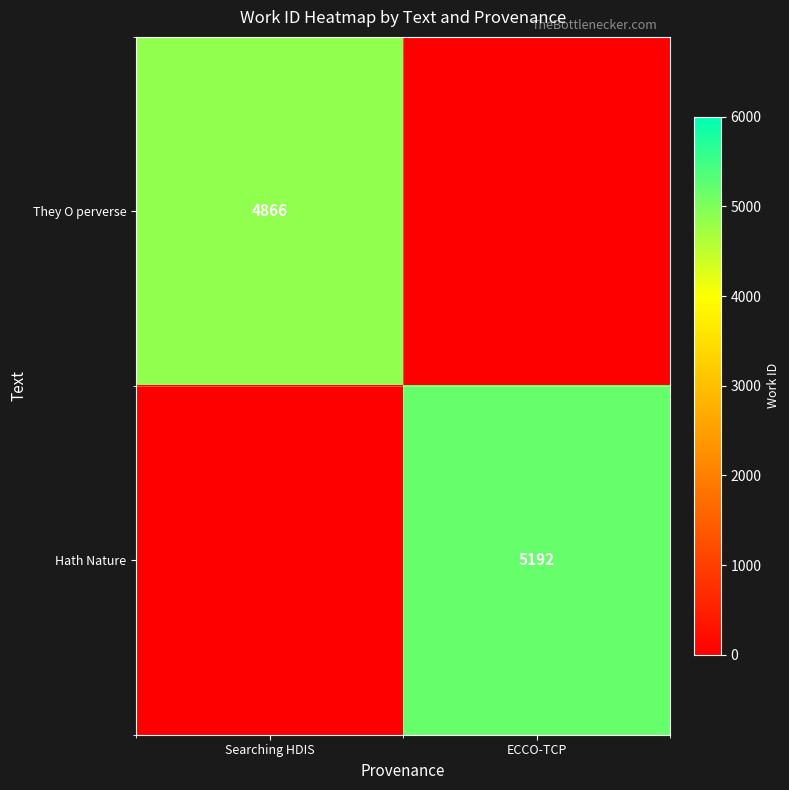

True or false: They O perverse has a value of 999 at Searching HDIS.

False